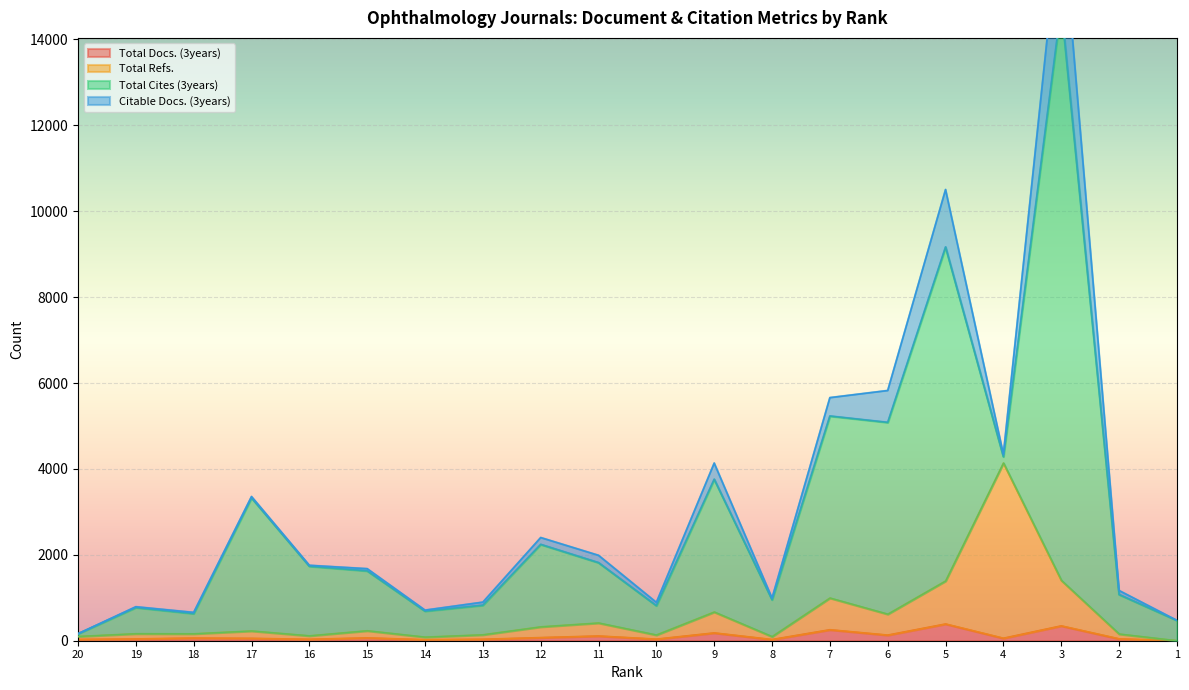

True or false: Total Refs. has more than 0 points higher than both neighbors.

True